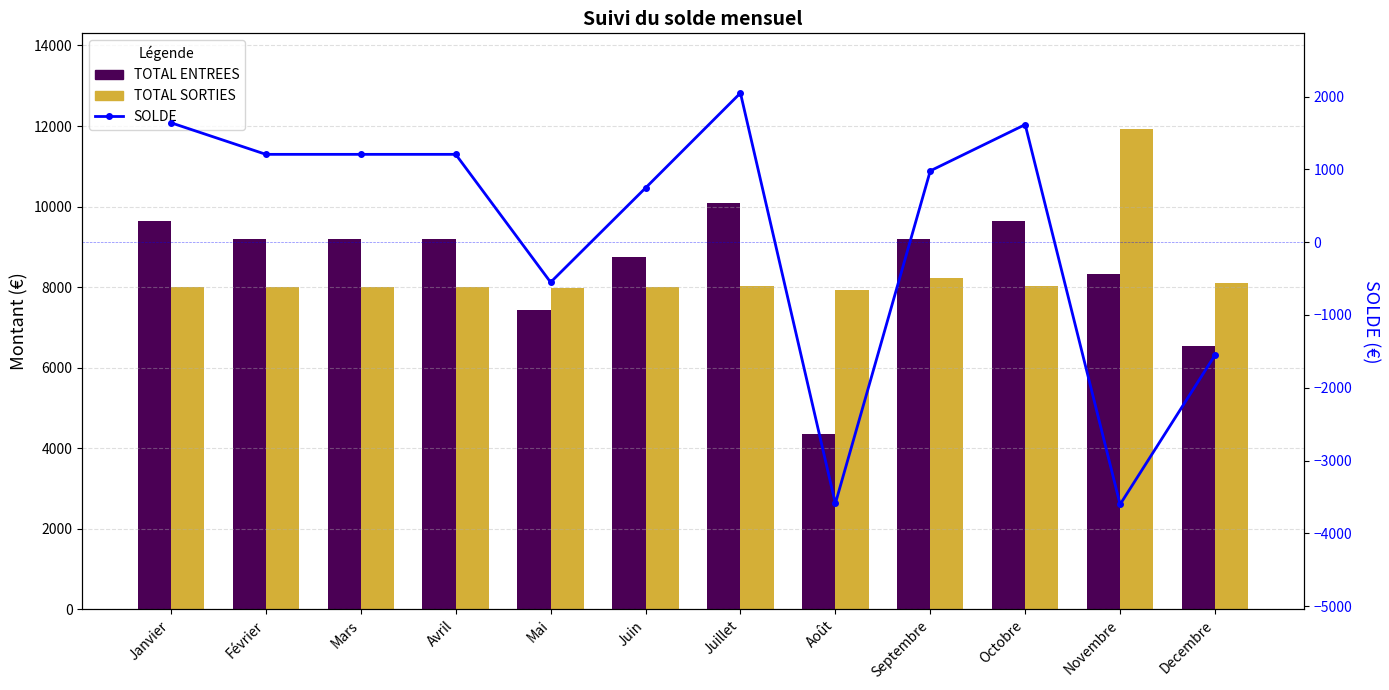

The SOLDE series shows 2036.9 at Février. True or false?

False